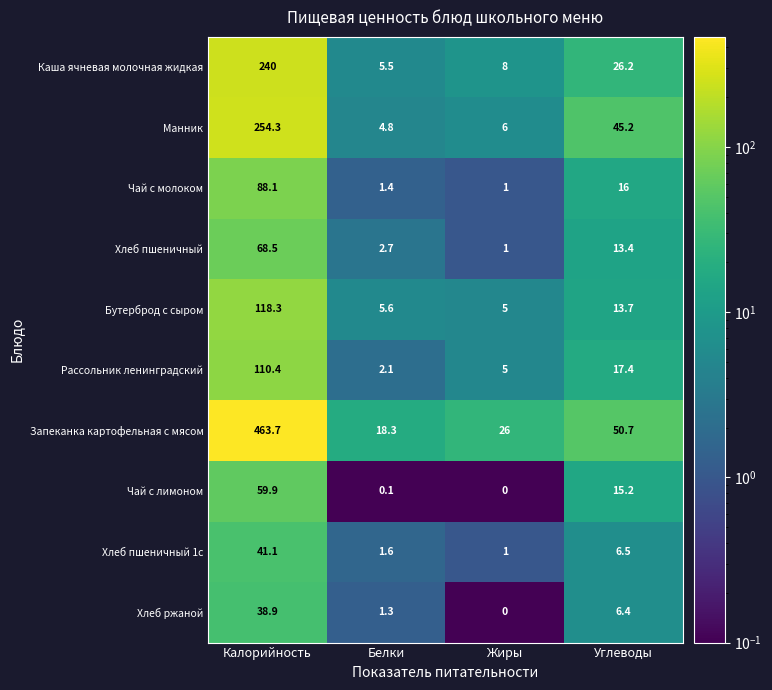

What is the difference between the maximum and minimum values in the Бутерброд с сыром series?

113.3